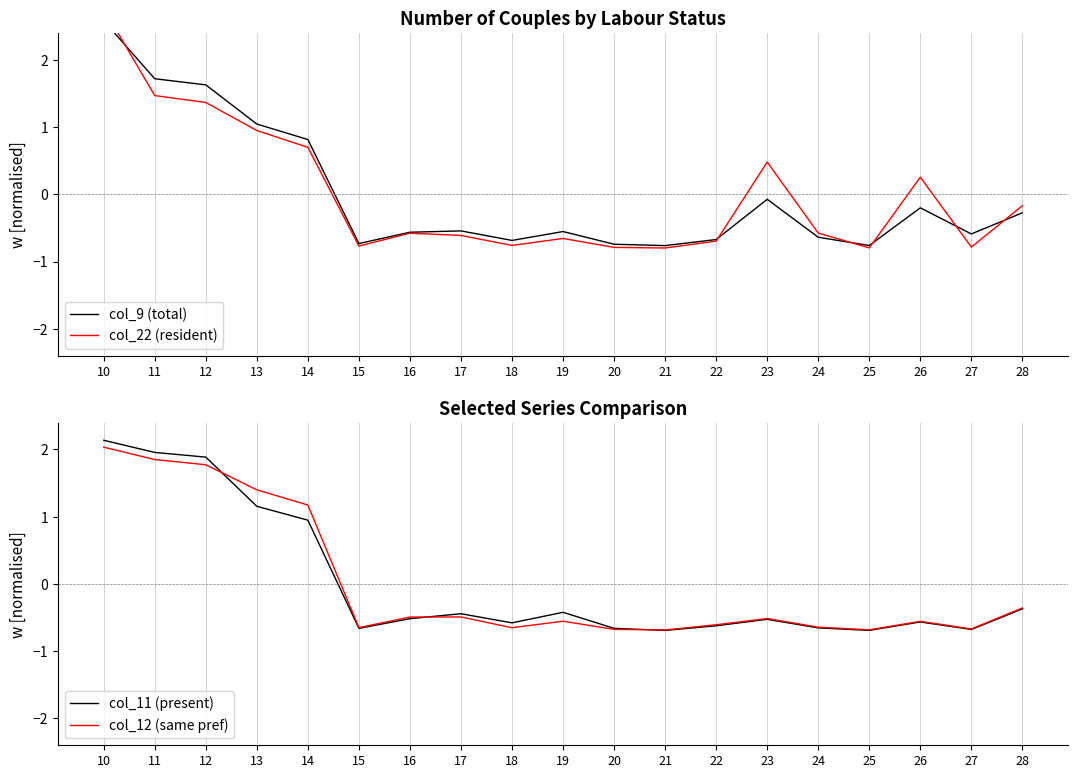

What is the spread (max minus min) of values at 24?

0.1